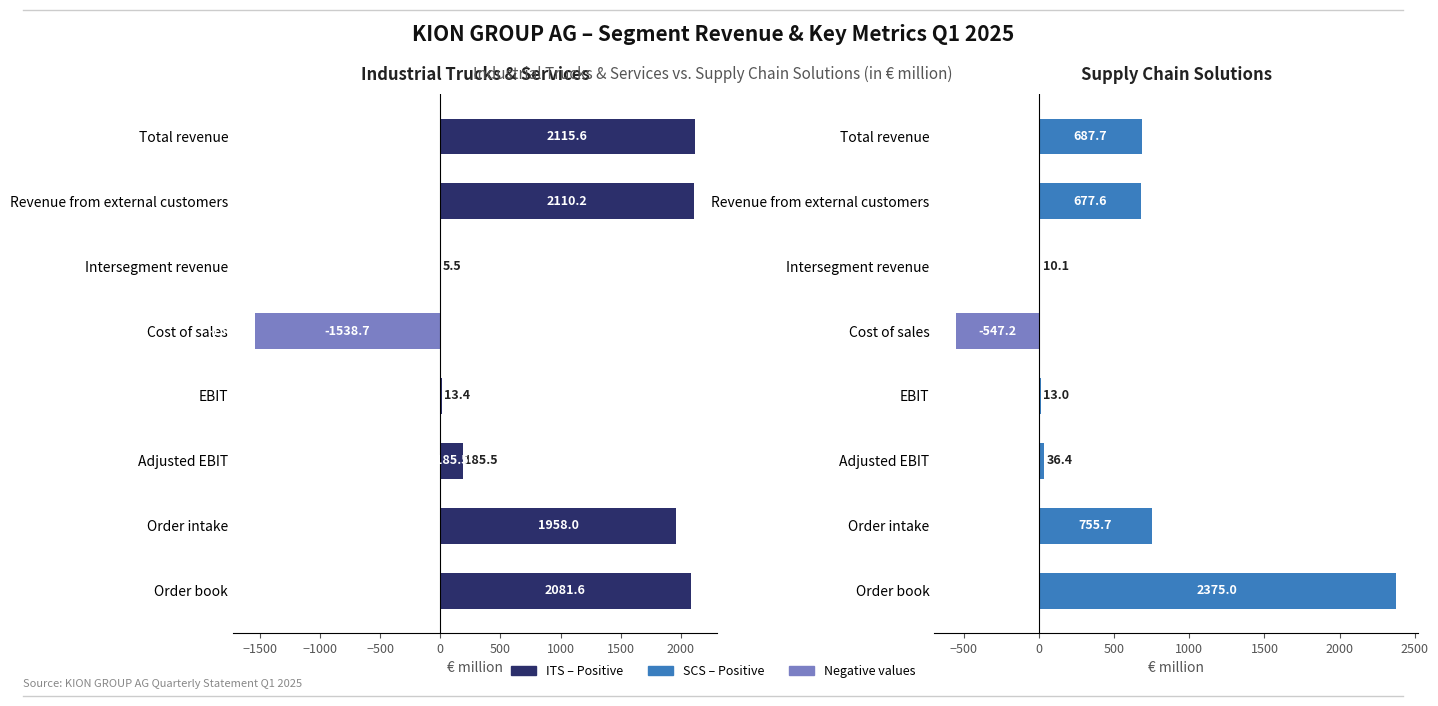

What is the difference between the second highest and second lowest values in the Industrial Trucks & Services series?

2104.7